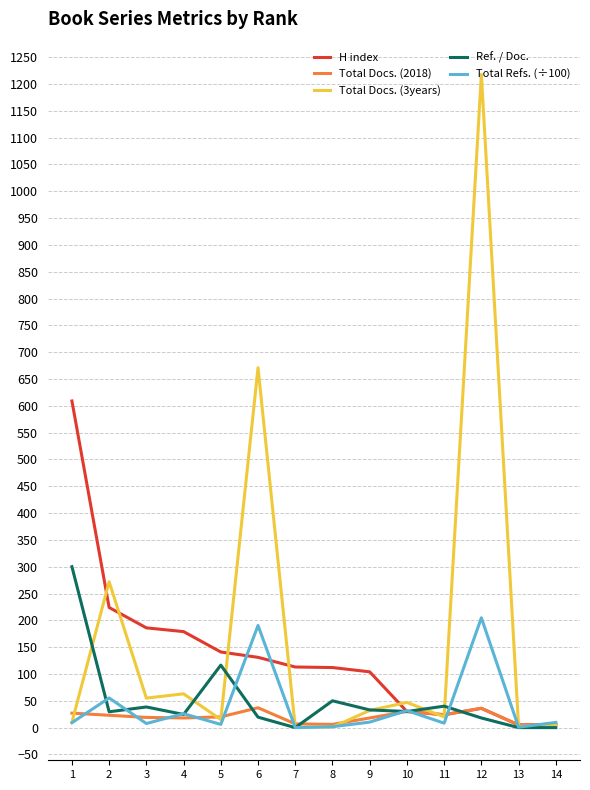

What is the difference between the Total Docs. (3years) values at 7 and 11?

19.0